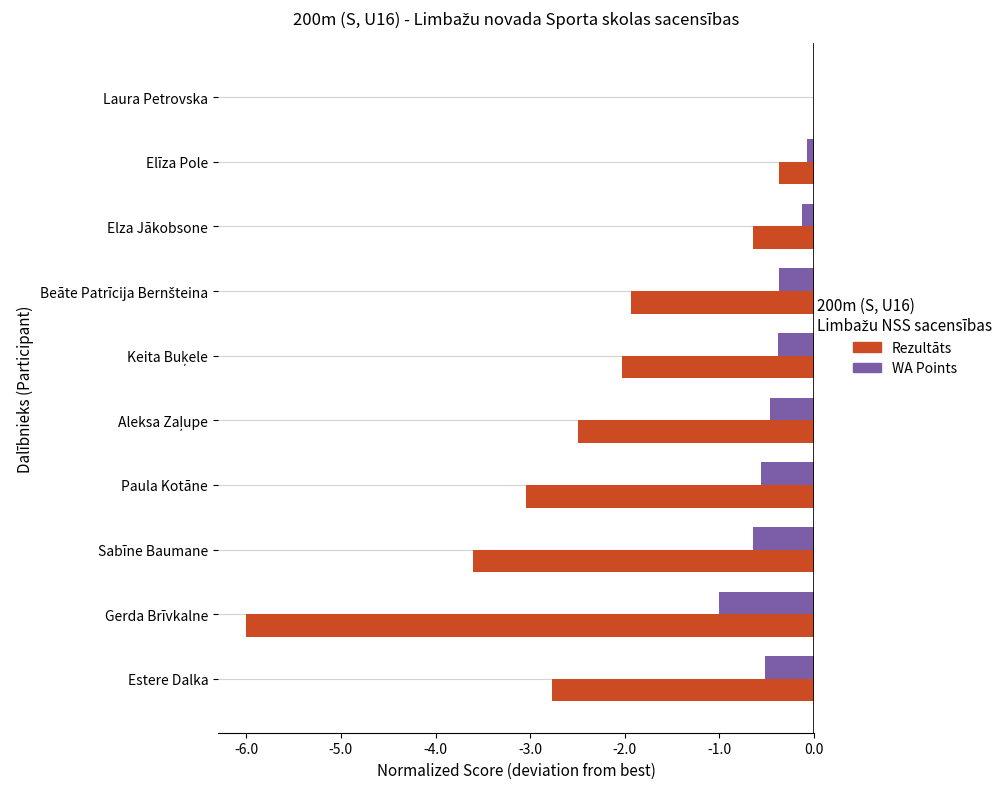

How many distinct data groups are displayed?

2